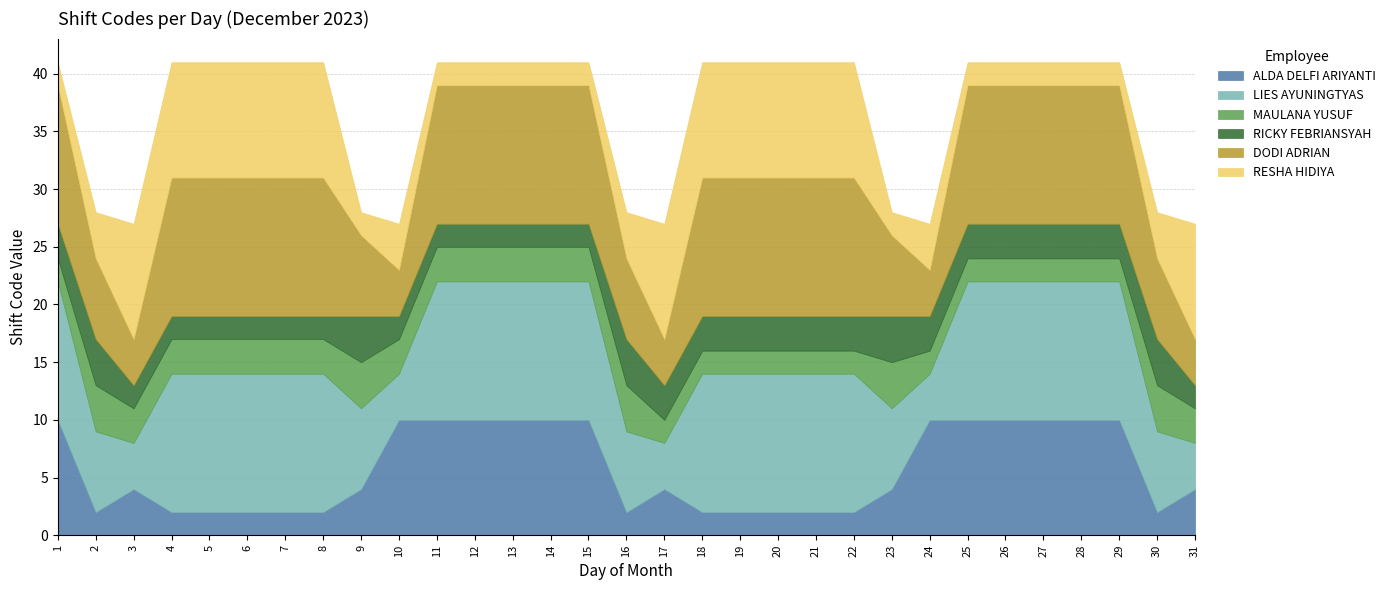

How many lines are shown in the chart?

6